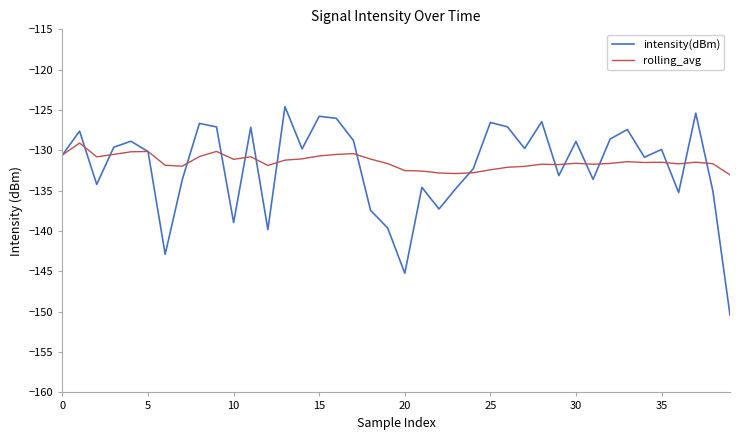

Which series has the largest range (max minus min)?

intensity(dBm)